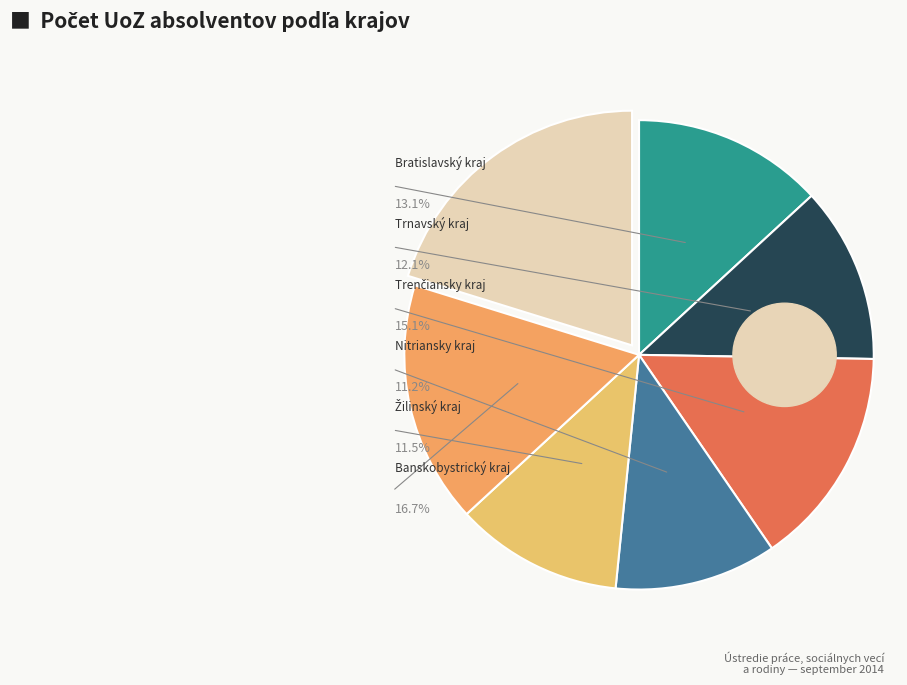

To the nearest percent, what is the difference between the largest and smallest slice percentages?

9%